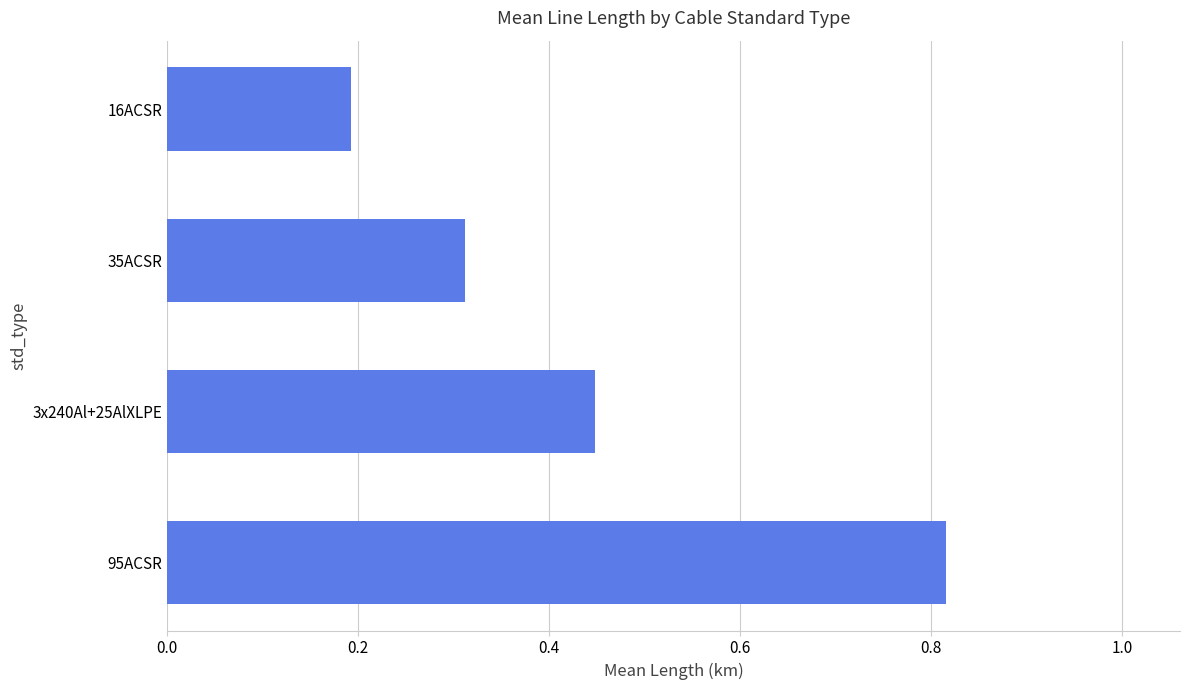

At which category does the chart reach its minimum across all series?

16ACSR